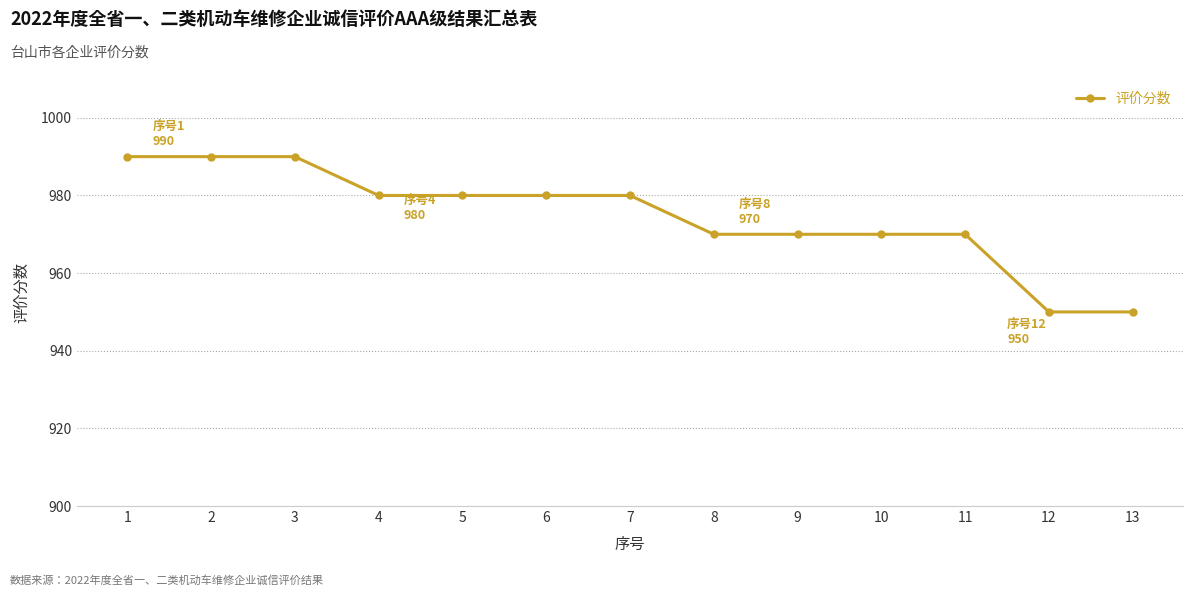

What is the change in value from 2 to 5?

-10